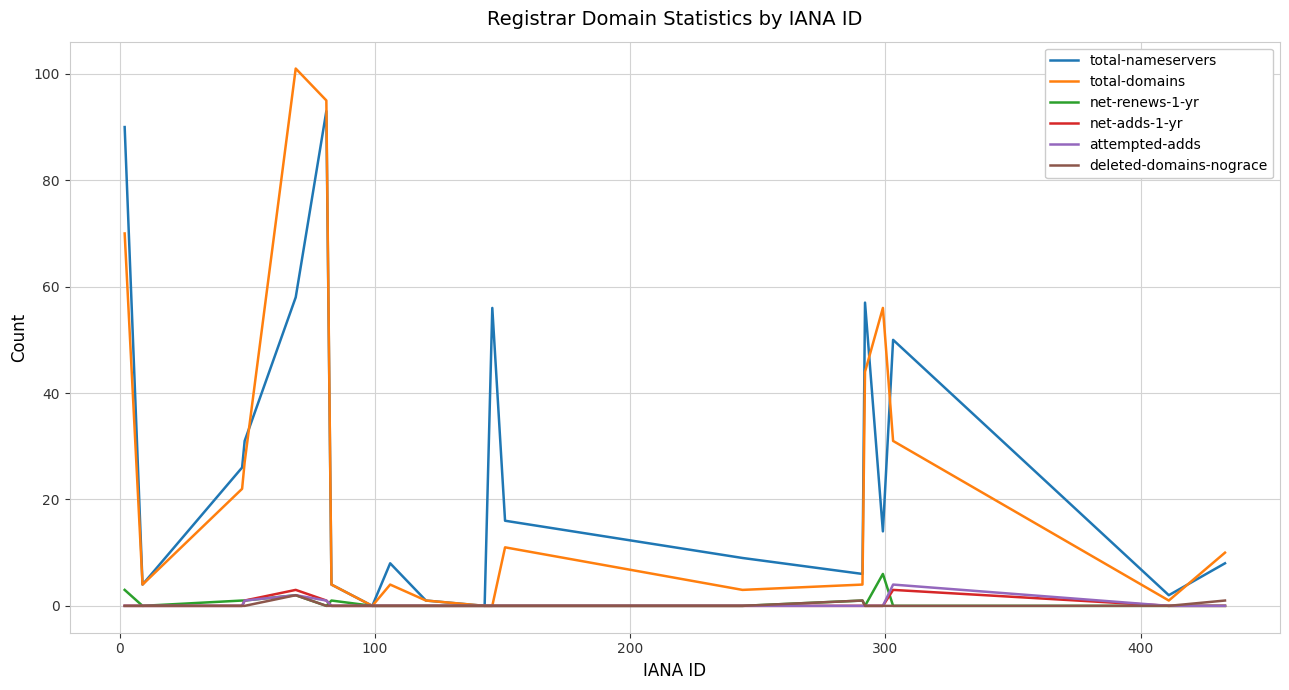

What is the greatest value displayed?

101